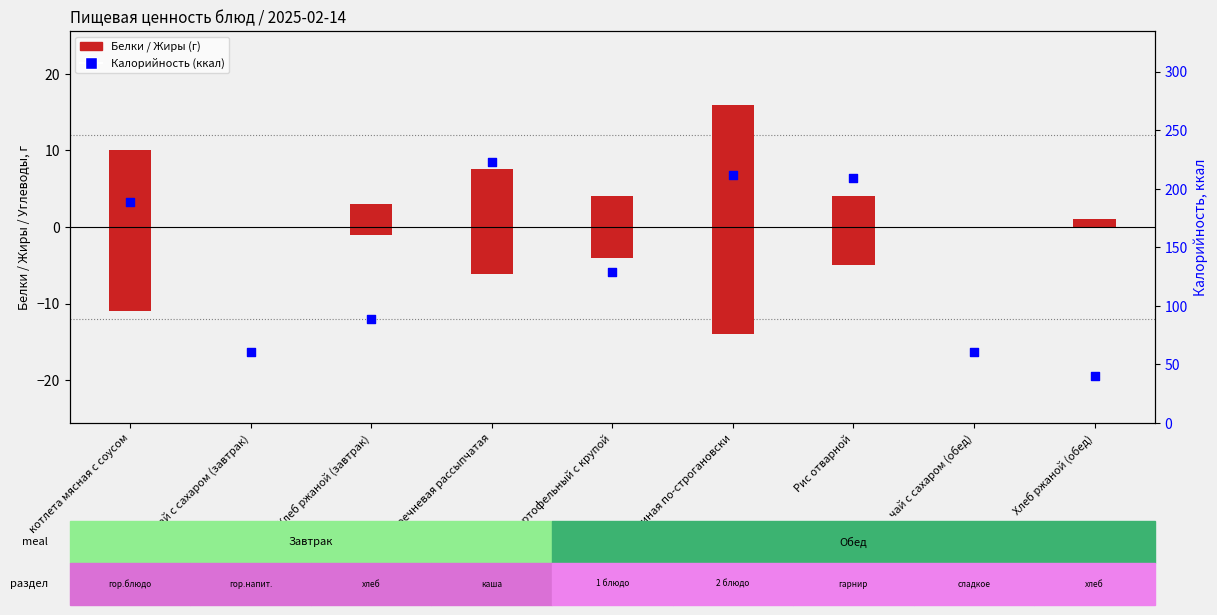

Which series contains the lowest Y value?

Жиры